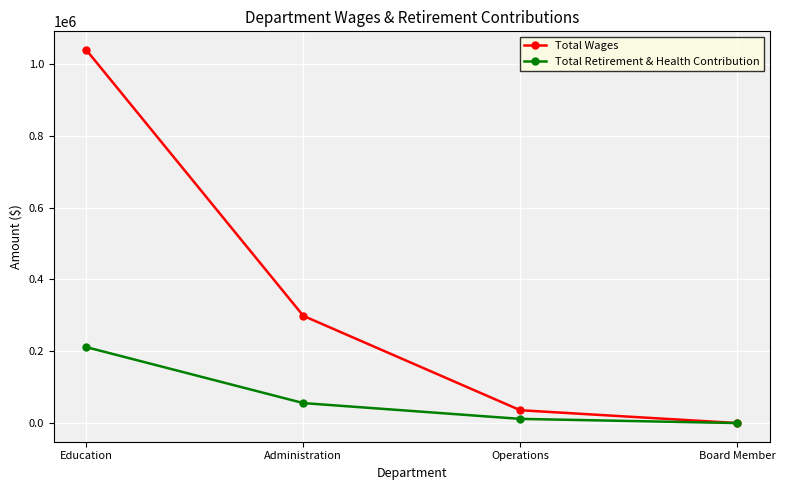

Rank the series by their average value, from lowest to highest.

Total Retirement & Health Contribution, Total Wages